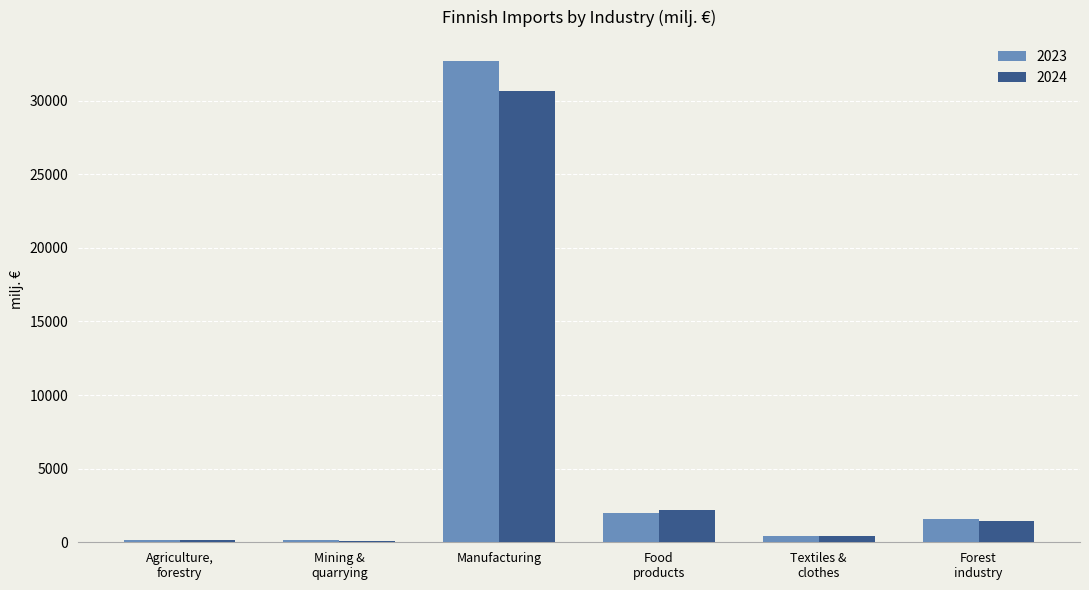

Is it true that 2023 equals 32683.2 at Manufacturing?

True